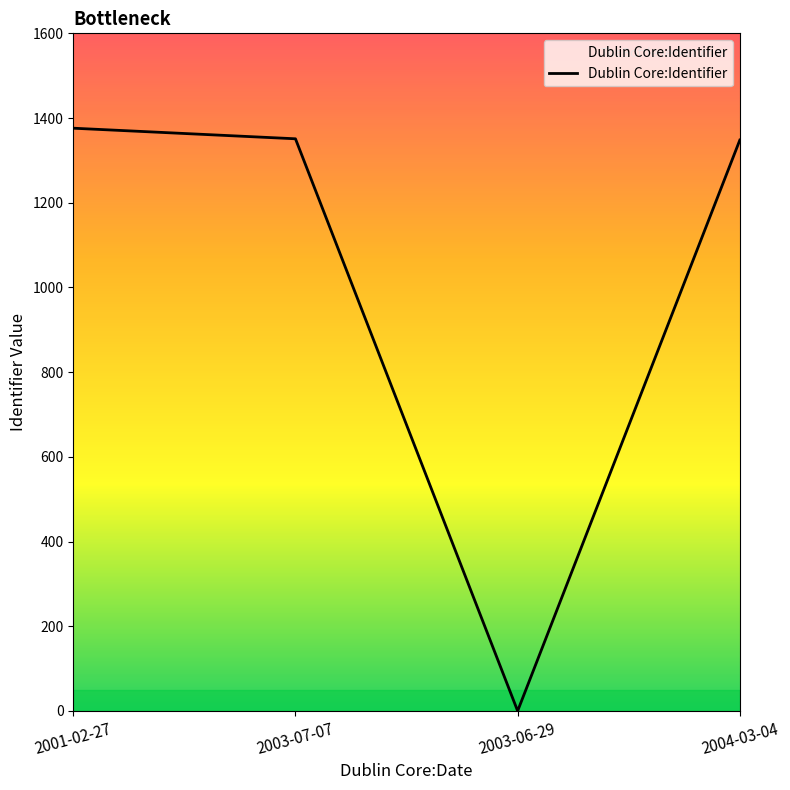

Does the chart have visible grid lines?

No